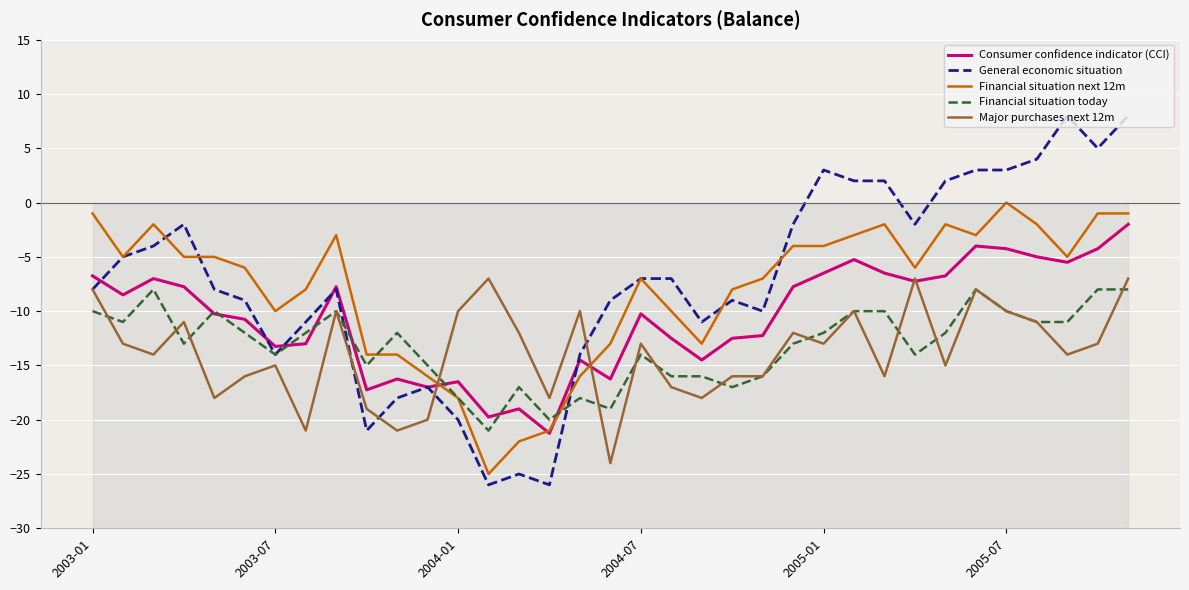

Which series ends up on top after the final intersection of General economic situation and Consumer confidence indicator (CCI)?

General economic situation